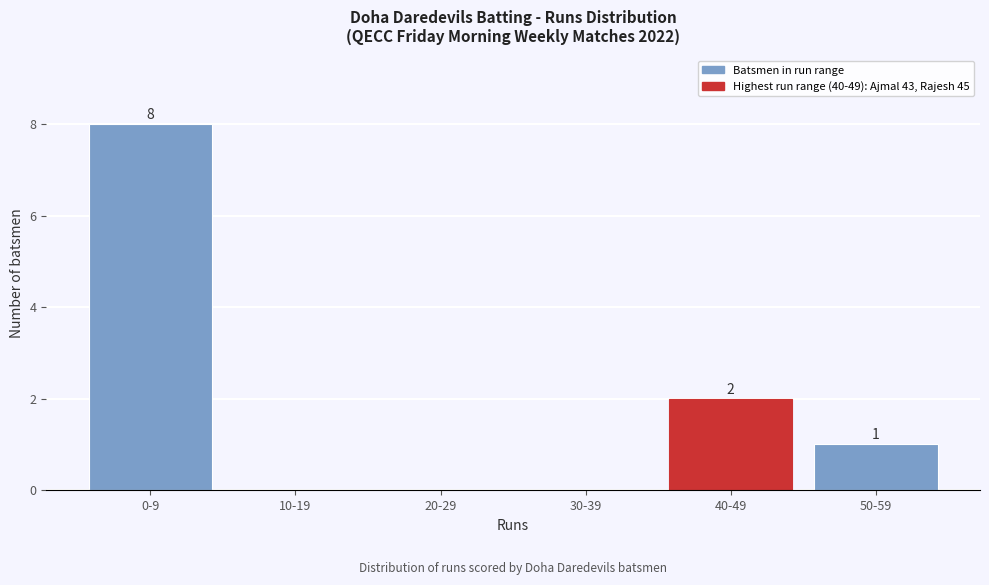

Reading right to left, transcribe all the data shown in this chart.

50-59=1	40-49=2	30-39=0	20-29=0	10-19=0	0-9=8